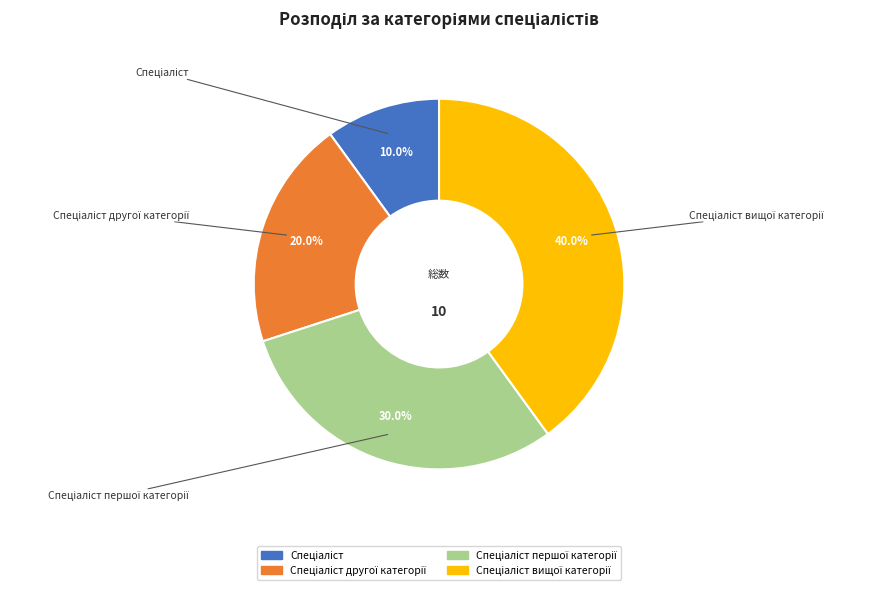

Is there a majority slice in this chart?

No